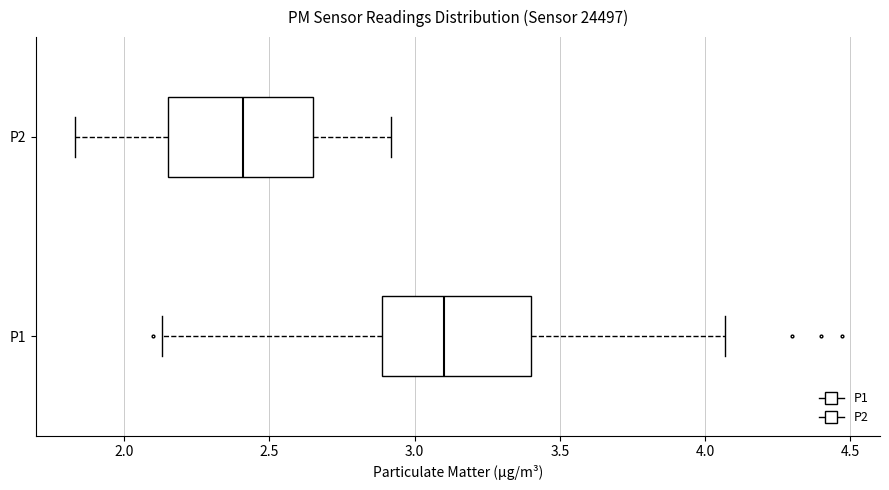

Where is the right edge of the box for P2 on the x-axis? The values are not printed on the chart, so give them approximately, as read against the axis.

2.65